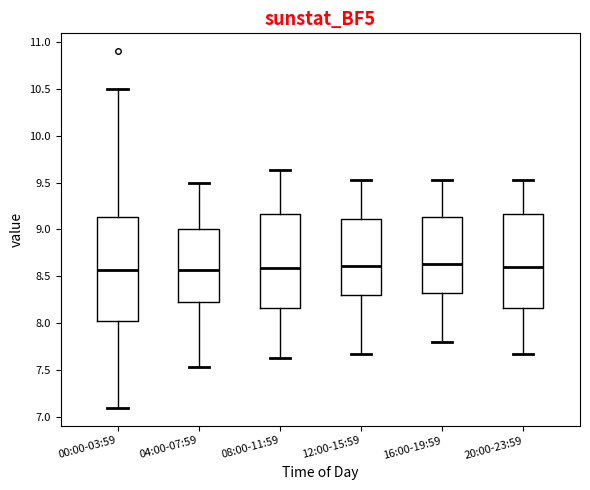

Comparing the boxes themselves (not the whiskers), which one is the tallest?

00:00-03:59